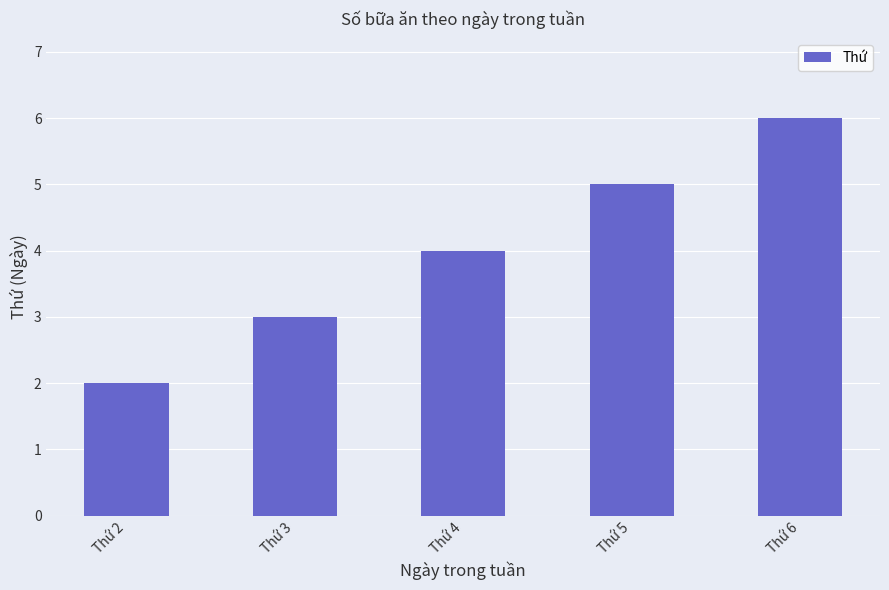

Which has a higher value, Thứ 4 or Thứ 6?

Thứ 6